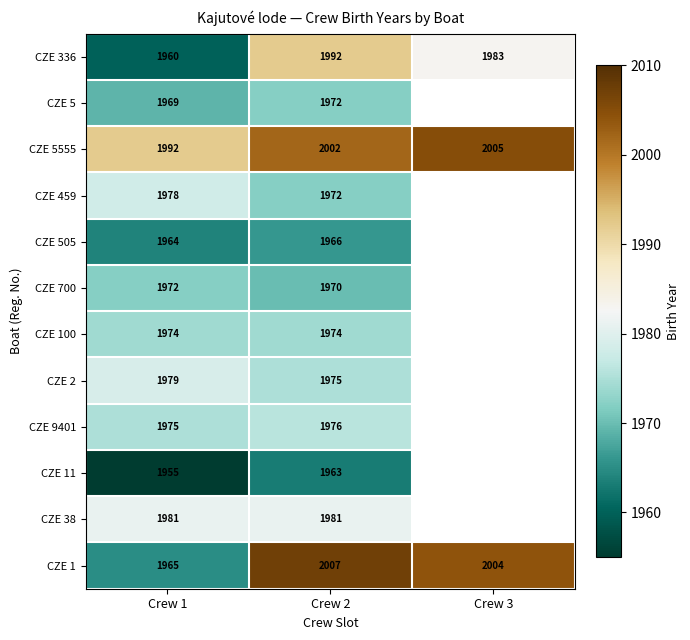

At which category is the sum across all series the highest?

Crew 2